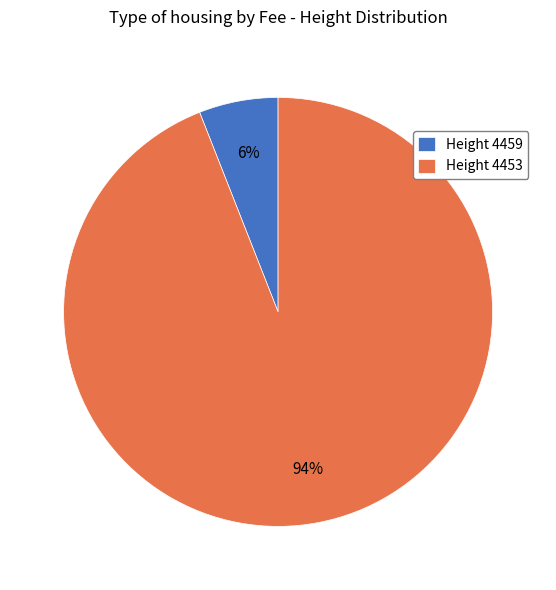

Combined, do Height 4453 and Height 4459 account for over 50%?

Yes